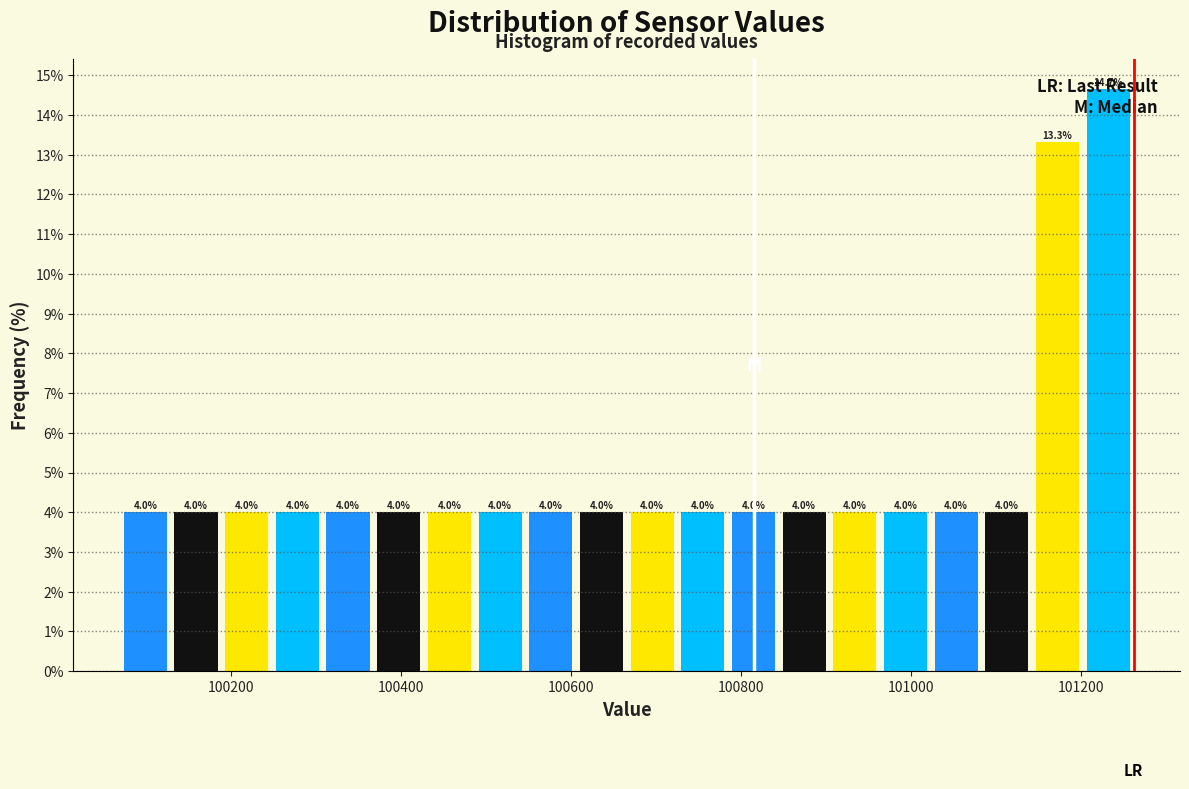

Around what value on the x-axis is the tallest bar? Give the approximate position of its centre, as read against the axis.

101240